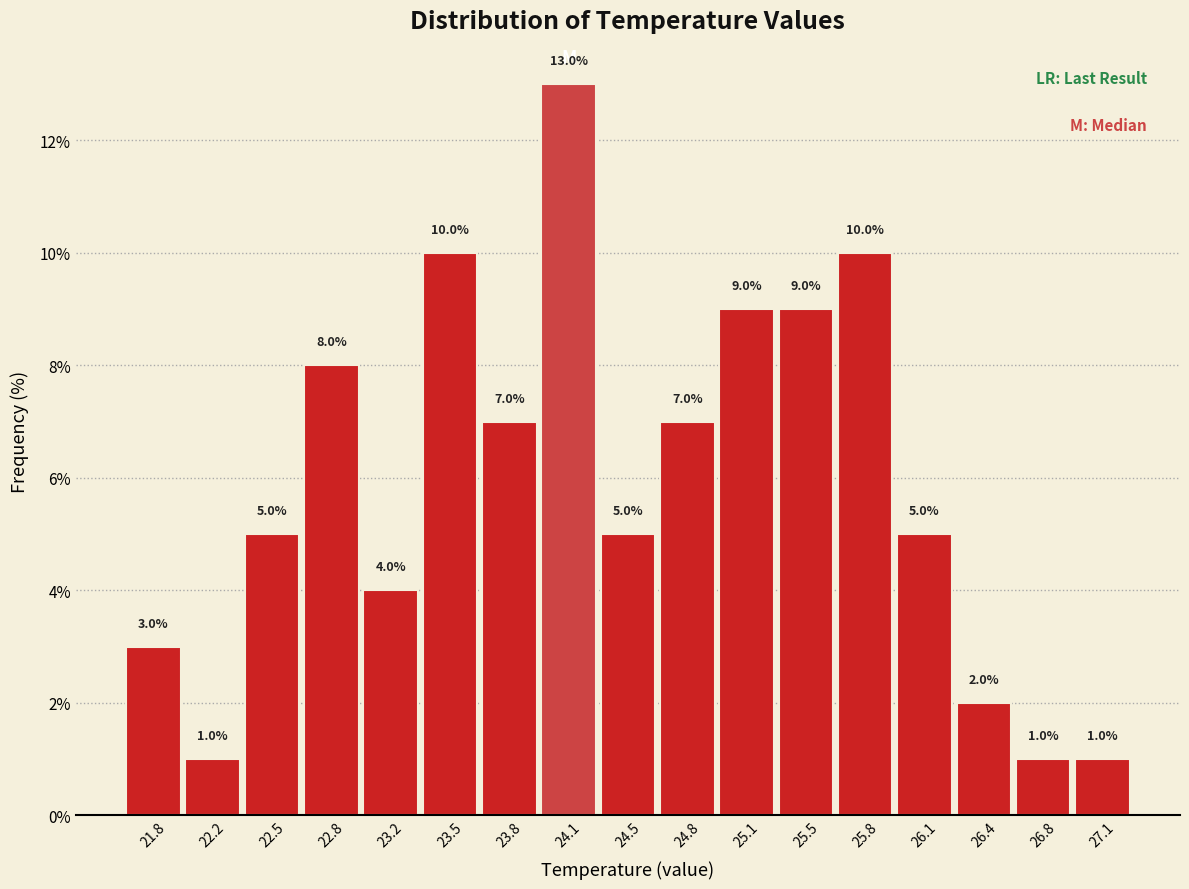

Reading left to right, list every bar in this chart as the range it spans on the x-axis followed by its height. The bar edges are not printed on the chart, so give them approximately, as read against the axis.

21.70 to 22.00: 3.0
22.00 to 22.35: 1.0
22.35 to 22.65: 5.0
22.65 to 23.00: 8.0
23.00 to 23.30: 4.0
23.30 to 23.65: 10.0
23.65 to 24.00: 7.0
24.00 to 24.30: 13.0
24.30 to 24.65: 5.0
24.65 to 24.95: 7.0
24.95 to 25.30: 9.0
25.30 to 25.65: 9.0
25.65 to 25.95: 10.0
25.95 to 26.30: 5.0
26.30 to 26.60: 2.0
26.60 to 26.95: 1.0
26.95 to 27.25: 1.0